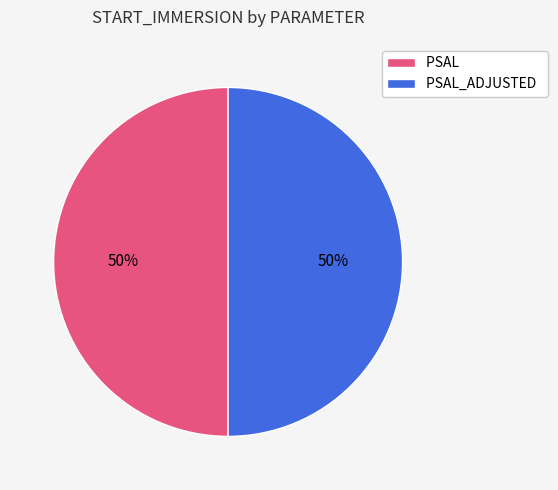

To the nearest percent, what is the average slice percentage?

50%